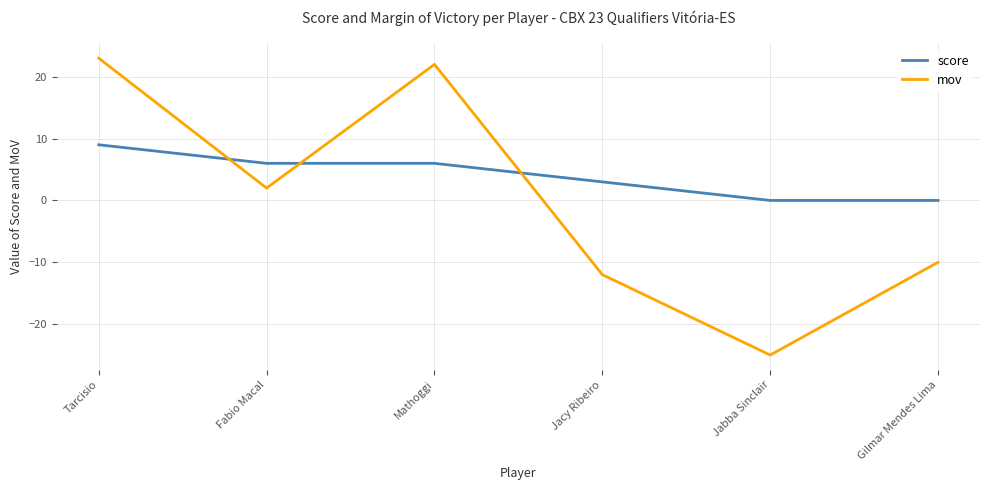

What are all the series names shown in the legend?

score, mov